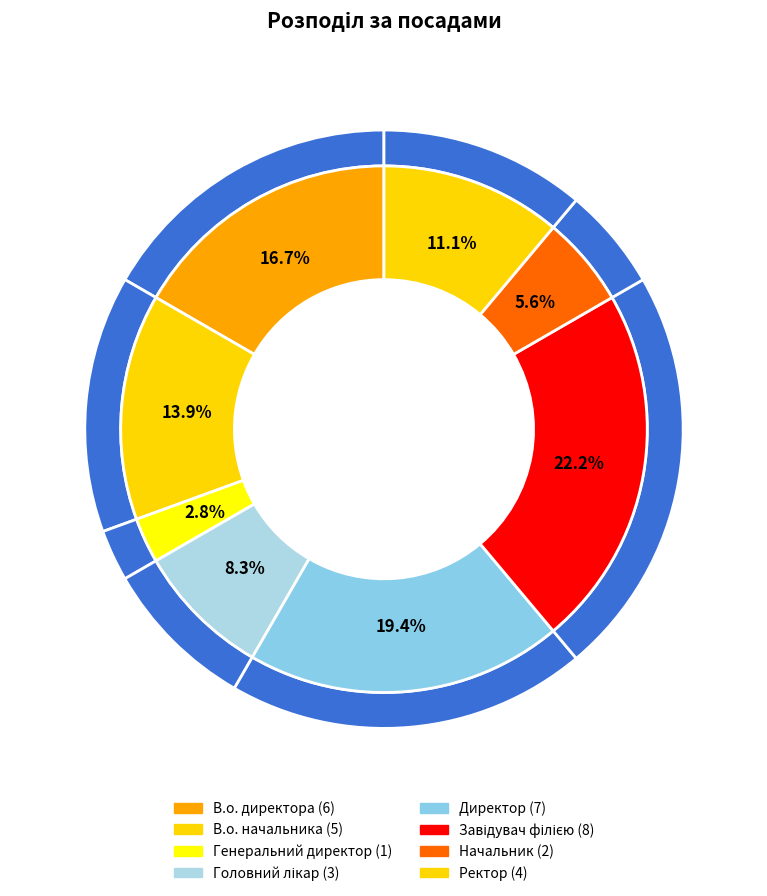

To the nearest percent, what is the combined percentage of В.о. начальника and Начальник?

19%